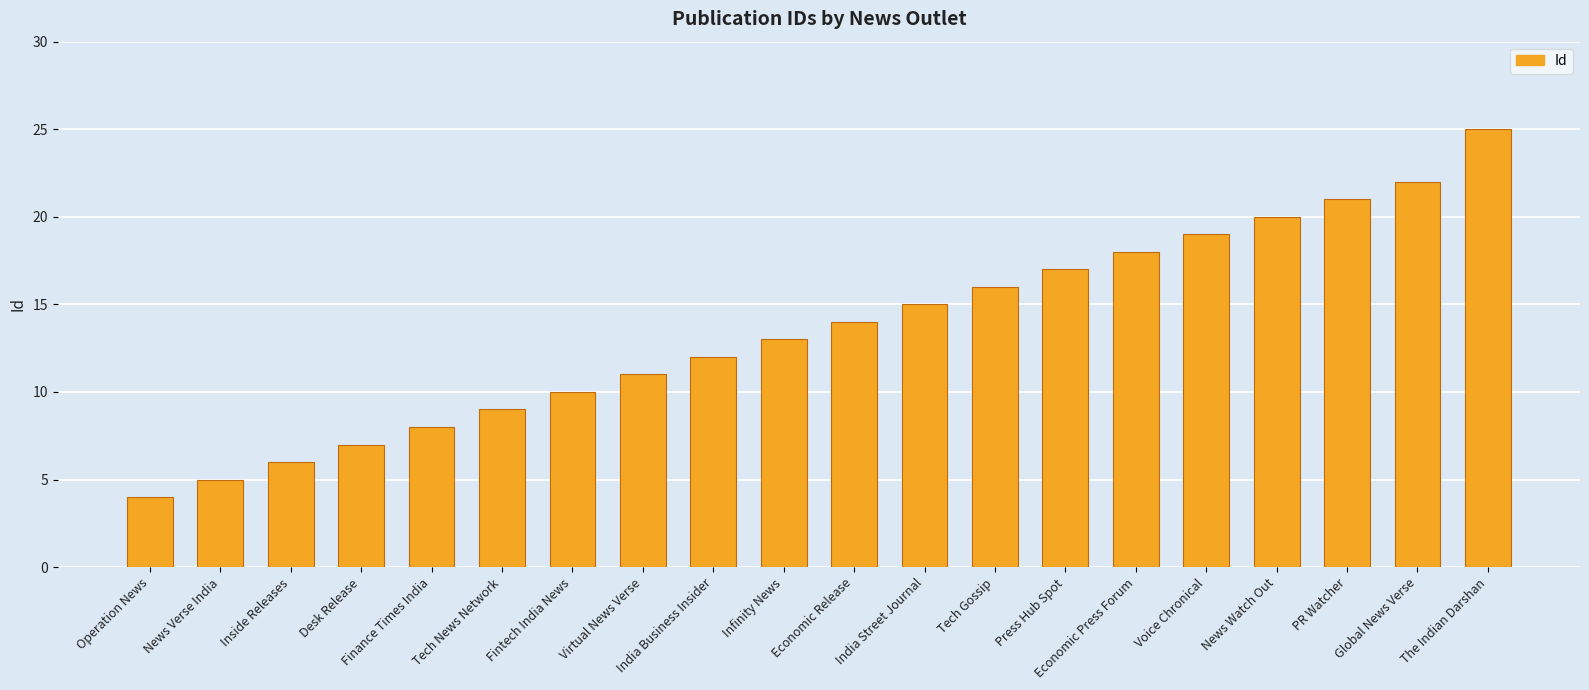

What is the change in value from Desk Release to Infinity News?

+6